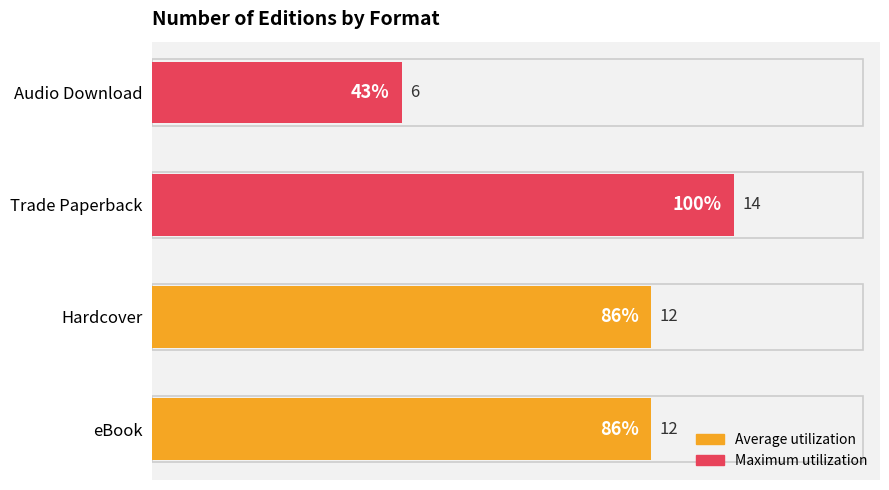

Between Hardcover and Audio Download, which is larger?

Hardcover